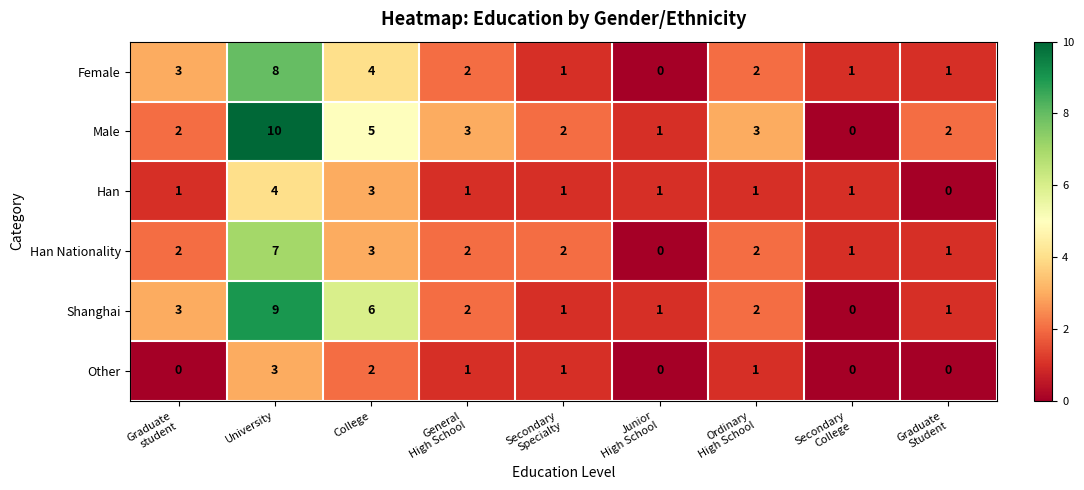

List the series in order of their peak value, highest first.

Male, Shanghai, Female, Han Nationality, Han, Other